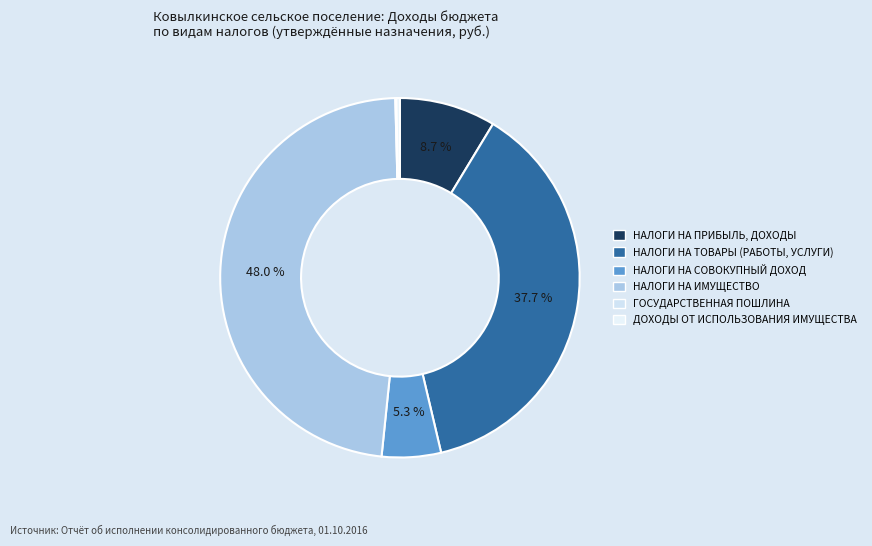

To the nearest percent, what is the difference between the largest and smallest slice percentages?

48%